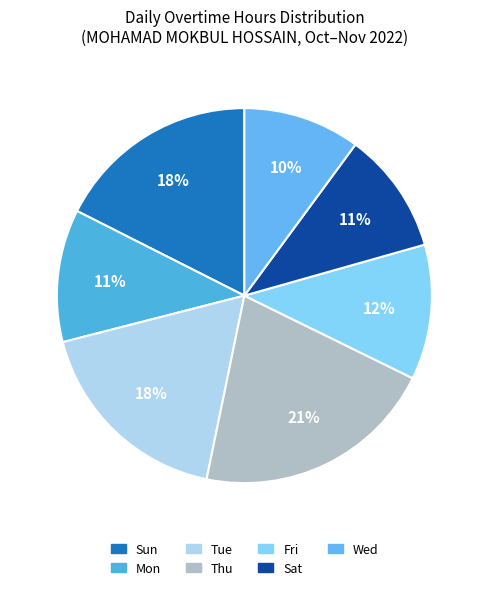

To the nearest percent, what is the difference between the largest and smallest slice percentages?

11%